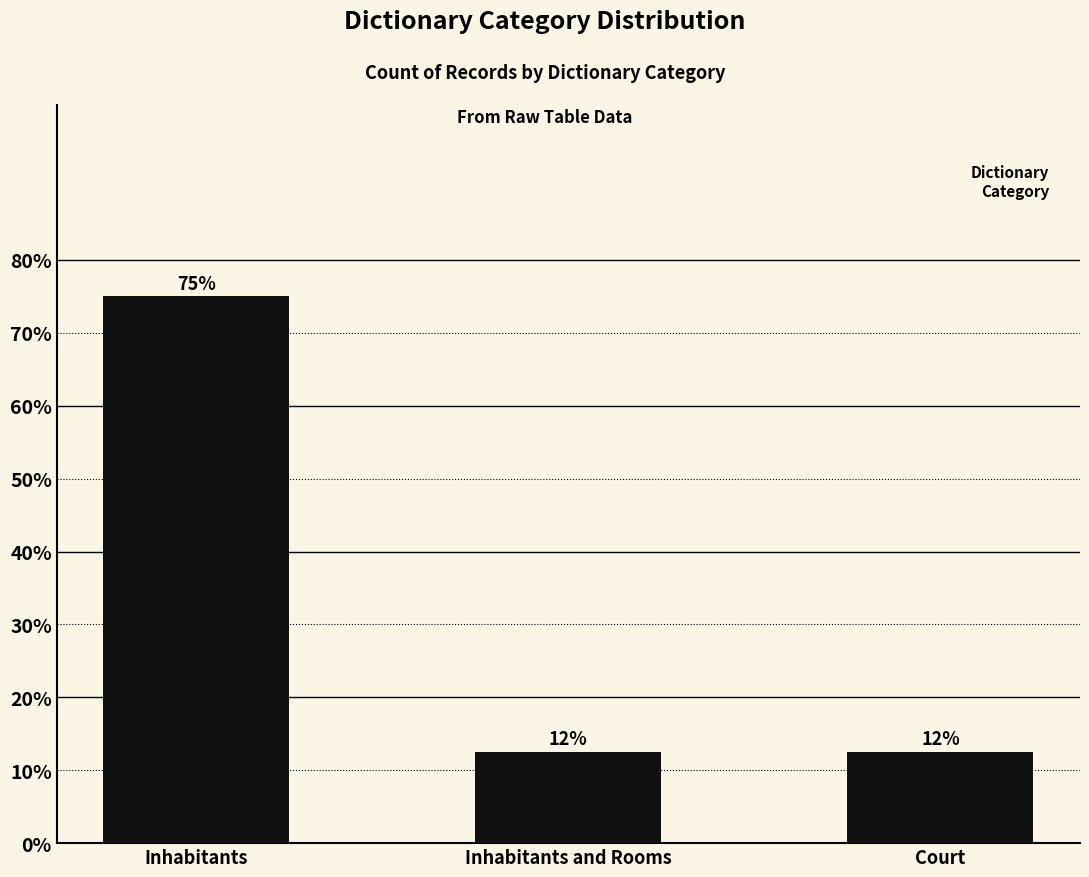

Reading left to right, extract all data points from this chart.

Inhabitants=75.0	Inhabitants and Rooms=12.5	Court=12.5